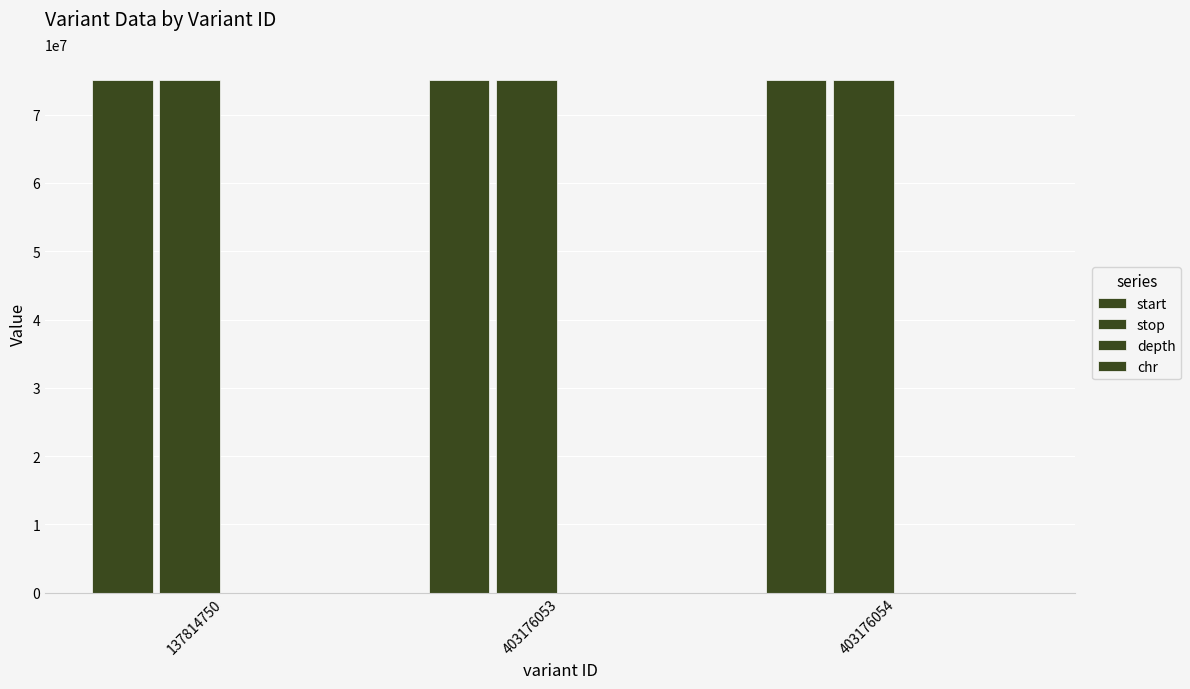

List the series in order of their peak value, highest first.

stop, start, depth, chr